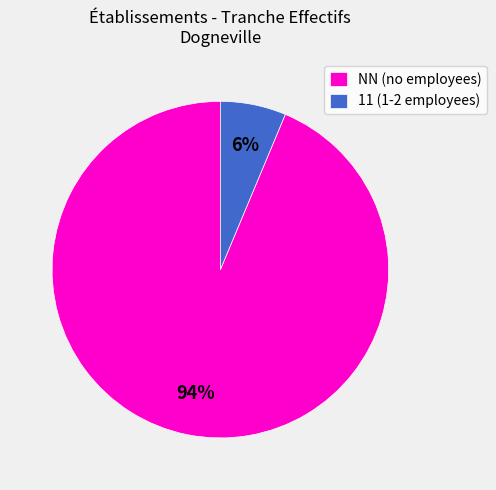

Which has a higher value, 11 (1-2 employees) or NN (no employees)?

NN (no employees)